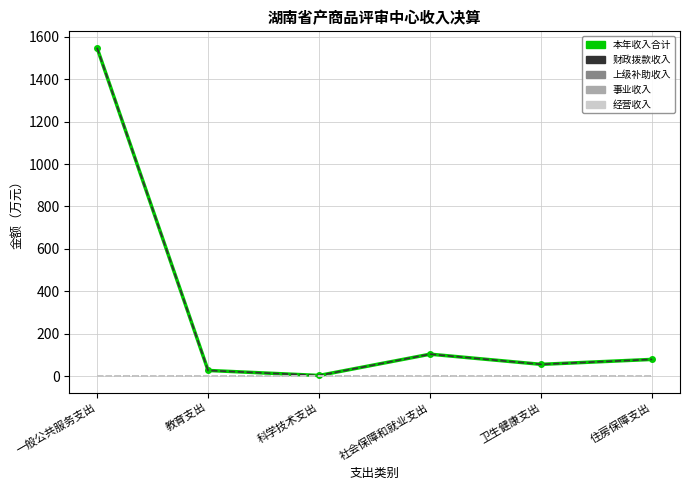

At which category is the sum across all series the highest?

一般公共服务支出